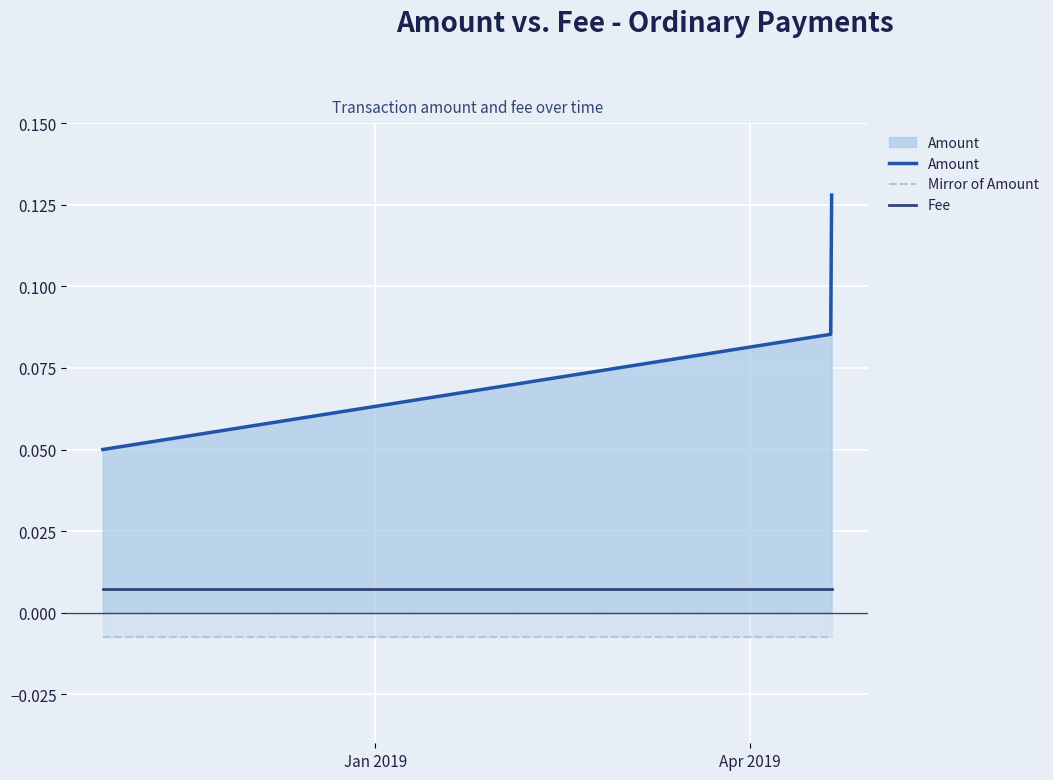

What are all the series names shown in the legend?

Amount, Mirror of Amount, Fee